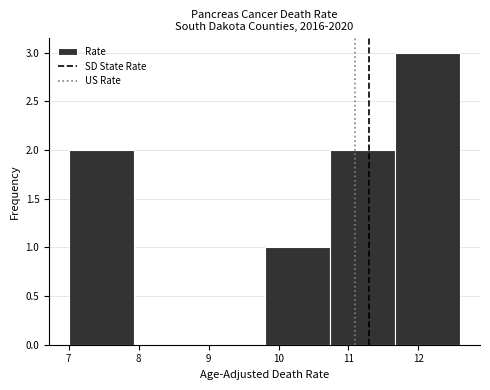

Reading left to right, transcribe this chart: for each bar, give the range it covers on the x-axis and its height. Neither the bar edges nor the heights are printed on the chart, so give them approximately, as read against the axes.

7.0 to 7.9: 2
7.9 to 8.9: 0
8.9 to 9.8: 0
9.8 to 10.7: 1
10.7 to 11.7: 2
11.7 to 12.6: 3